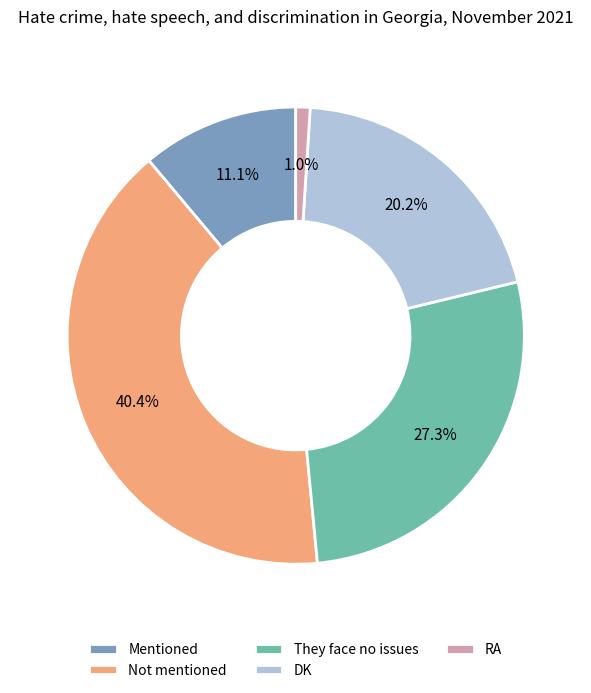

Count the number of slices in the pie.

5